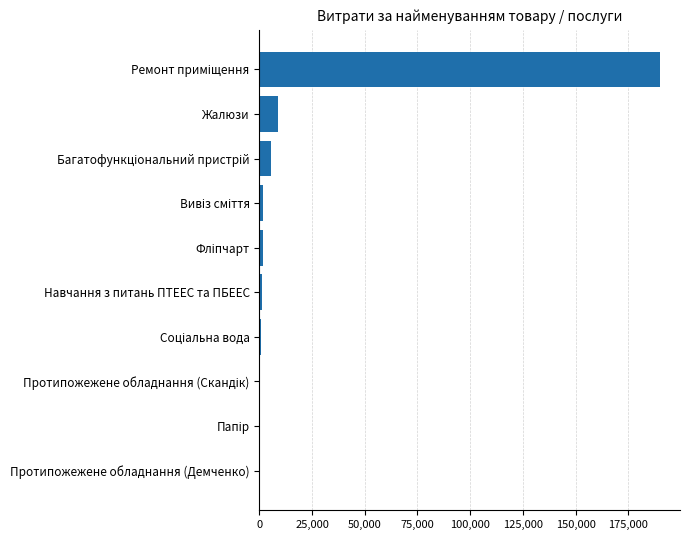

What is the greatest value displayed?

190000.0